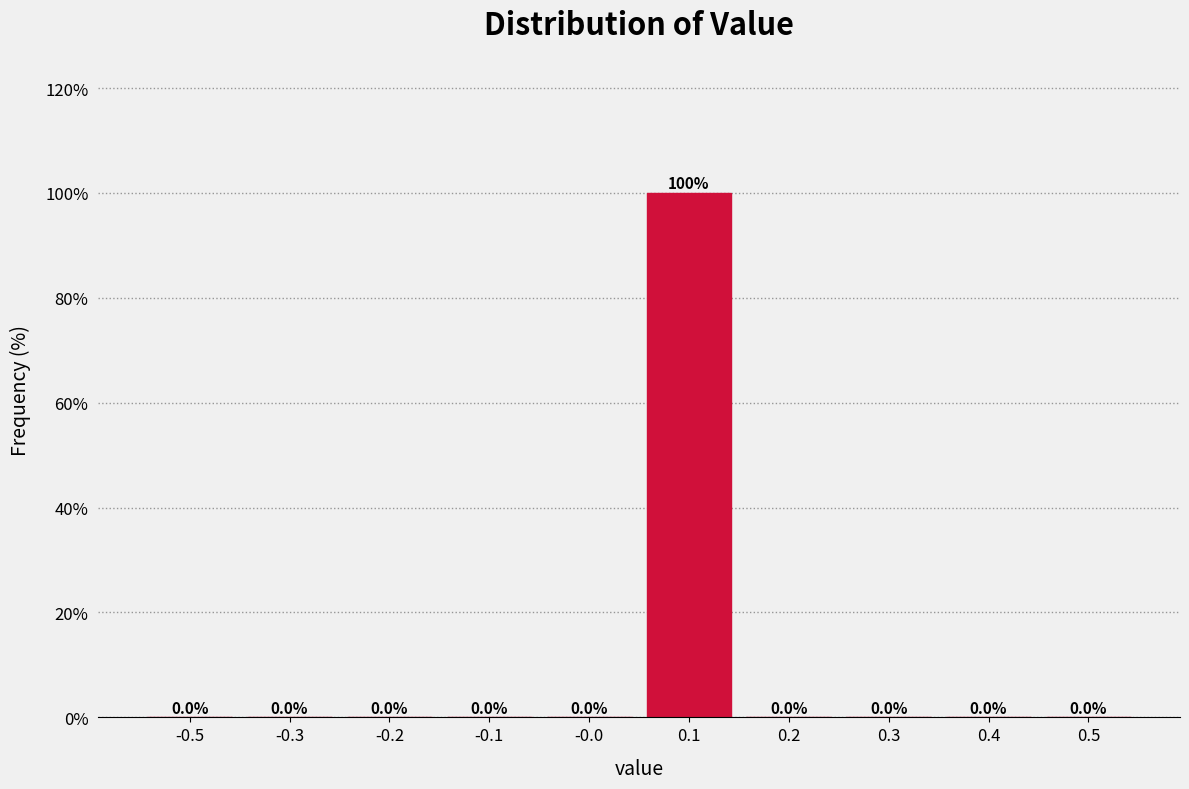

Reading right to left, transcribe all the data shown in this chart.

0.5=0	0.4=0	0.3=0	0.2=0	0.1=100	-0.0=0	-0.1=0	-0.2=0	-0.3=0	-0.5=0